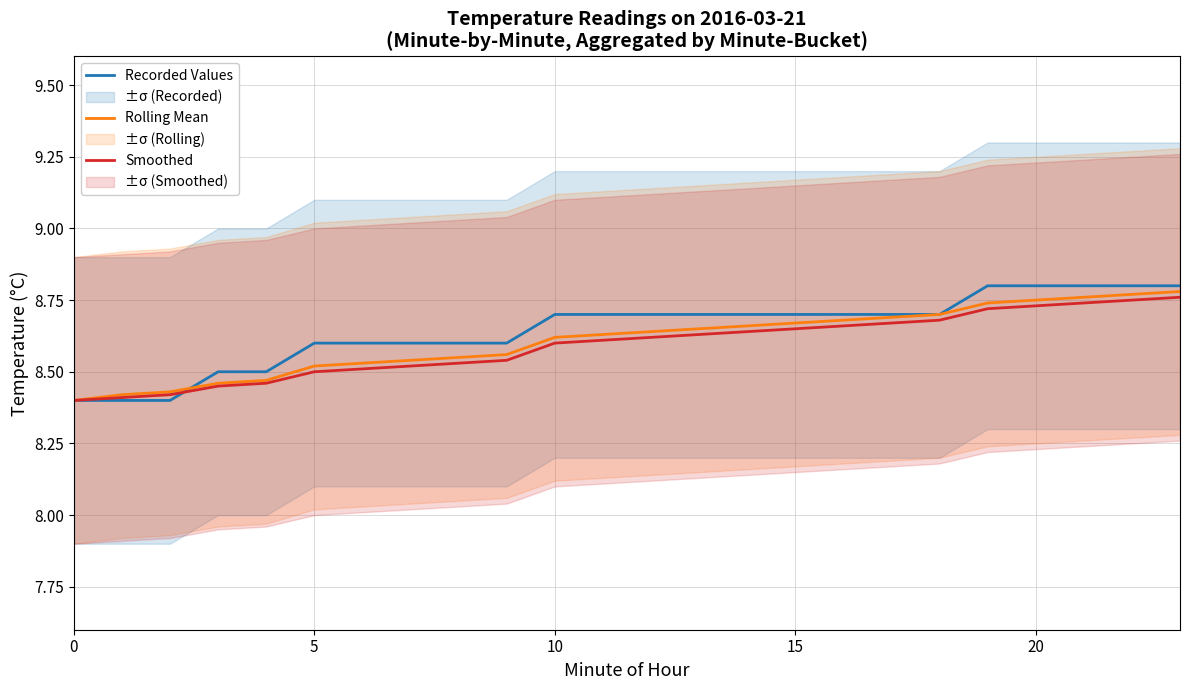

Count the number of categories in the chart.

24